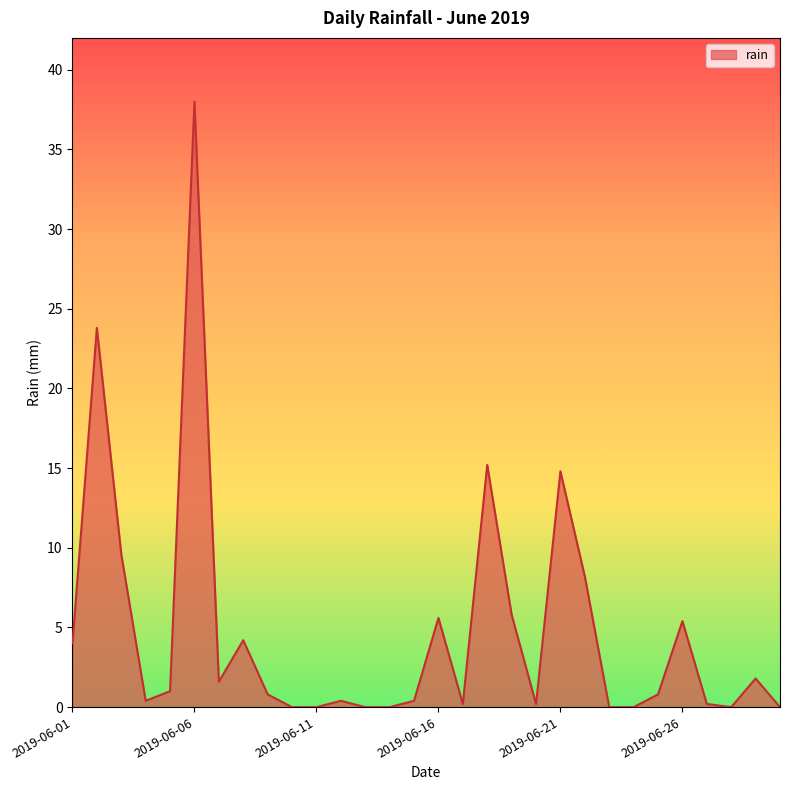

How many lines are shown in the chart?

1